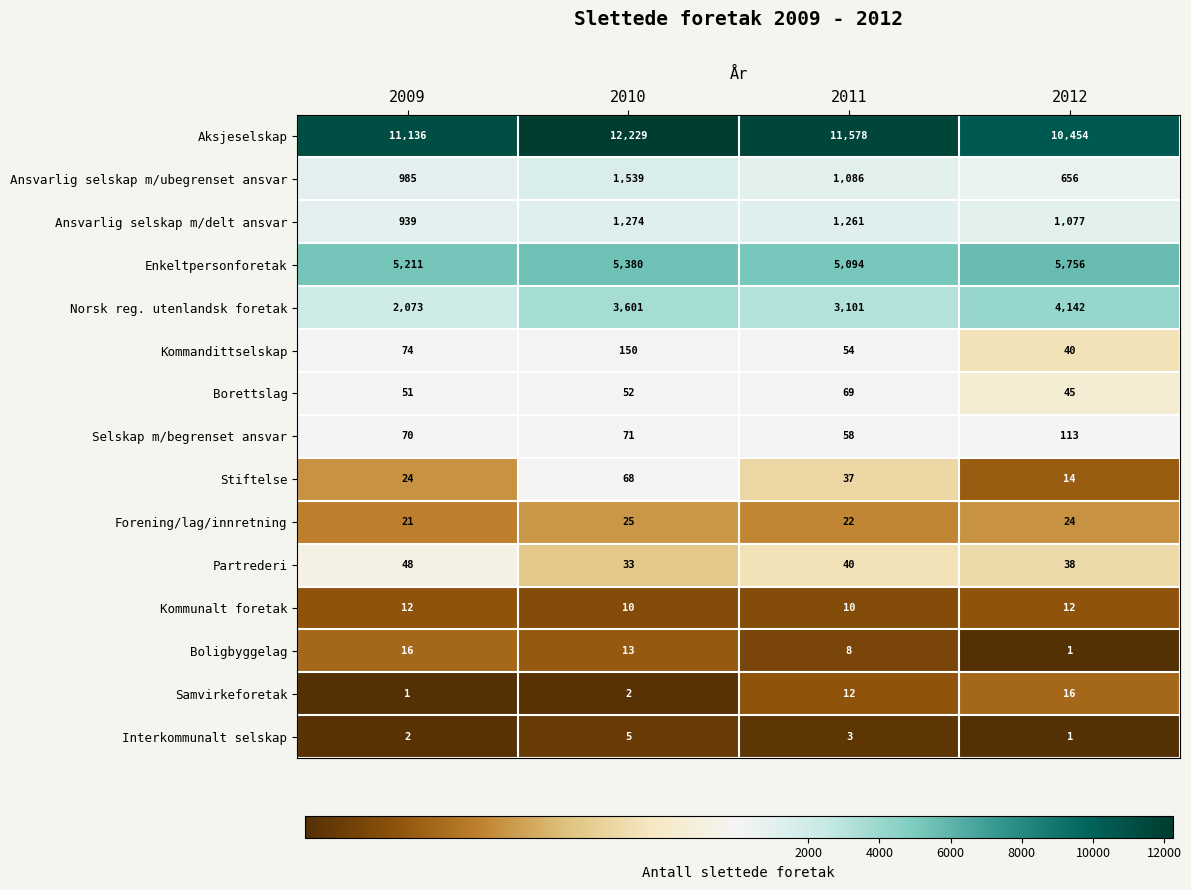

Which series changed the most between 2009 and 2012?

Norsk reg. utenlandsk foretak